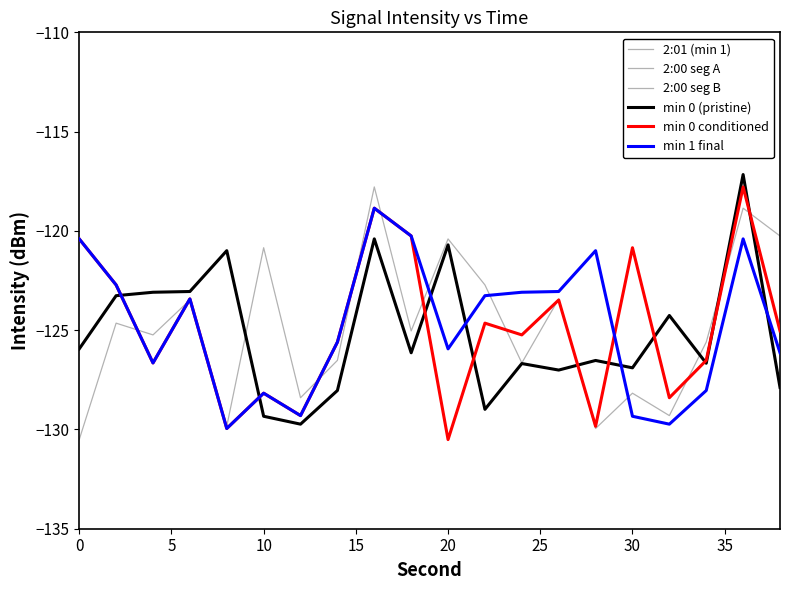

Is this an area chart (filled region under the line)?

No